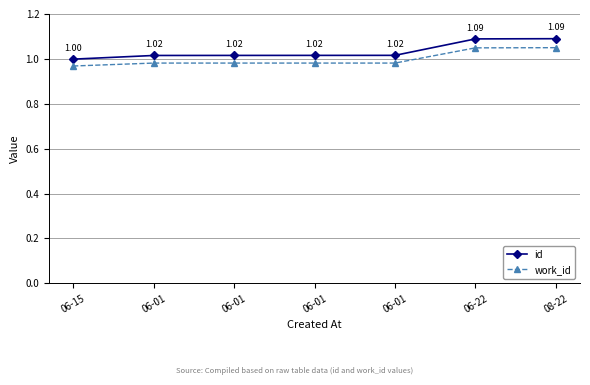

How many data points in id are less than 1?

1